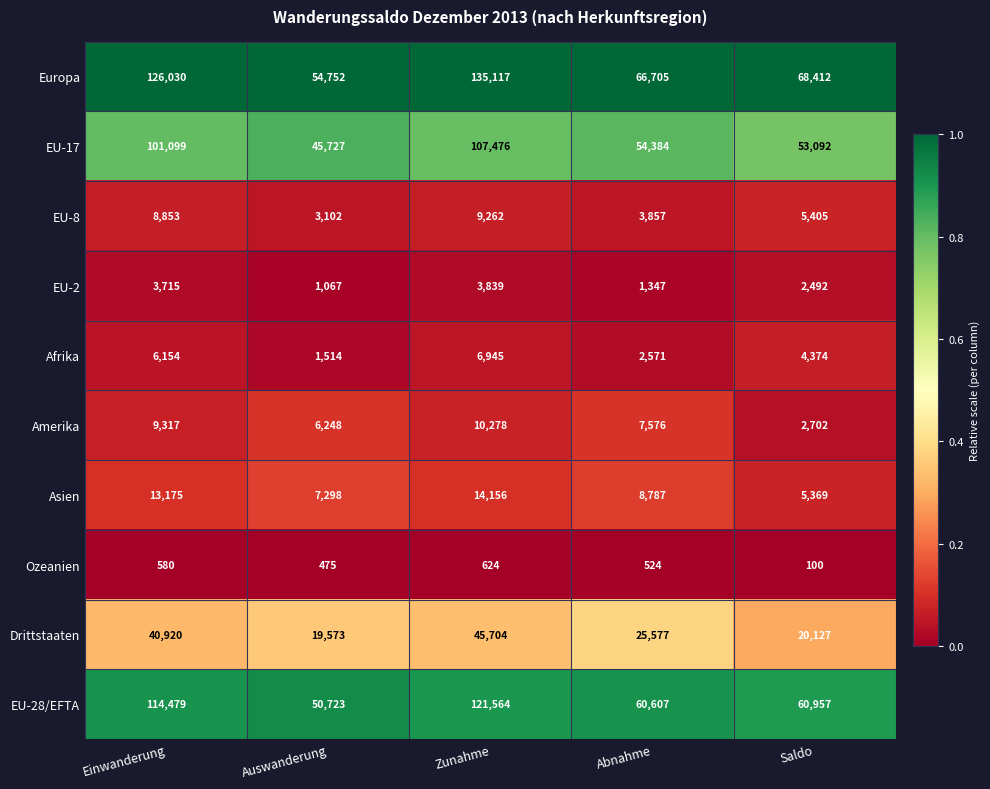

What is the total value across all series at Saldo?

223030